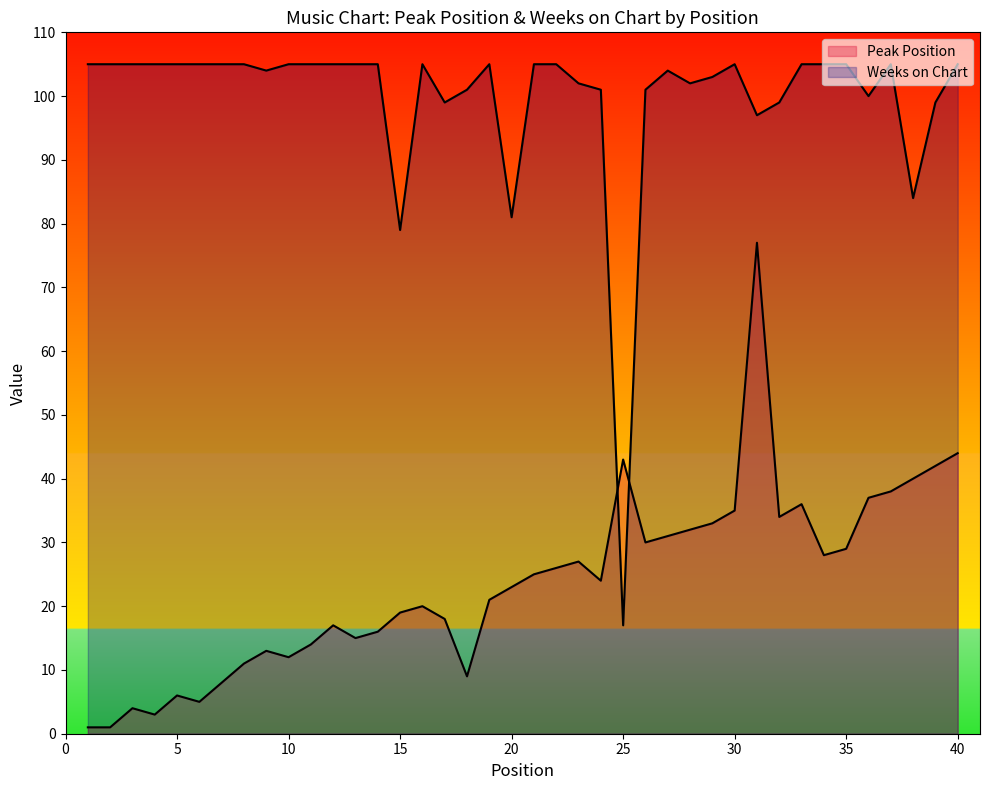

Reading right to left, what are all the values shown in this chart?

Peak Position: 44	42	40	38	37	29	28	36	34	77	35	33	32	31	30	43	24	27	26	25	23	21	9	18	20	19	16	15	17	14	12	13	11	8	5	6	3	4	1	1
Weeks on Chart: 105	99	84	105	100	105	105	105	99	97	105	103	102	104	101	17	101	102	105	105	81	105	101	99	105	79	105	105	105	105	105	104	105	105	105	105	105	105	105	105